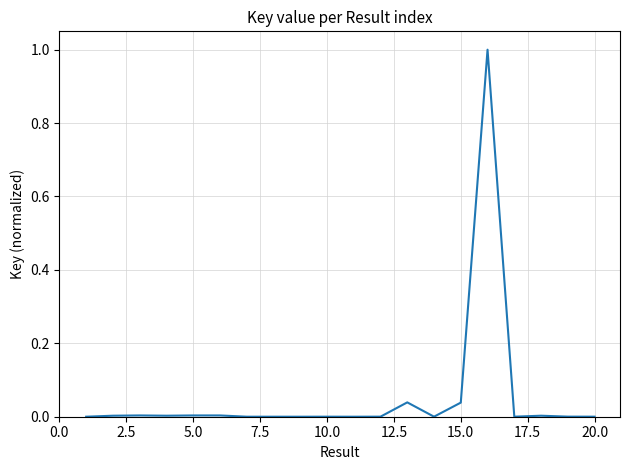

Does the chart have visible grid lines?

Yes